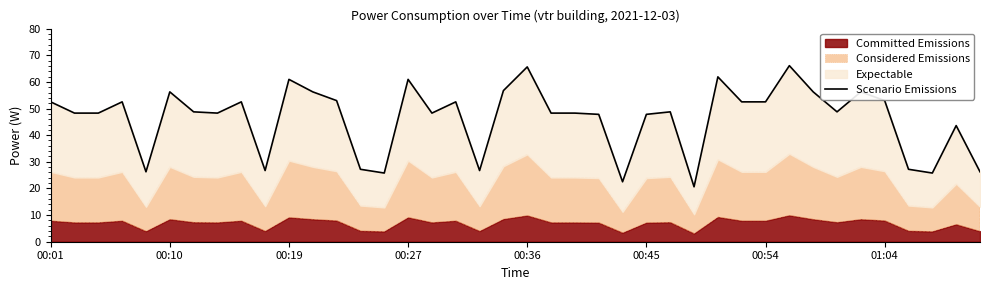

How many interior local valleys (lower than both neighbors) does the data have?

10